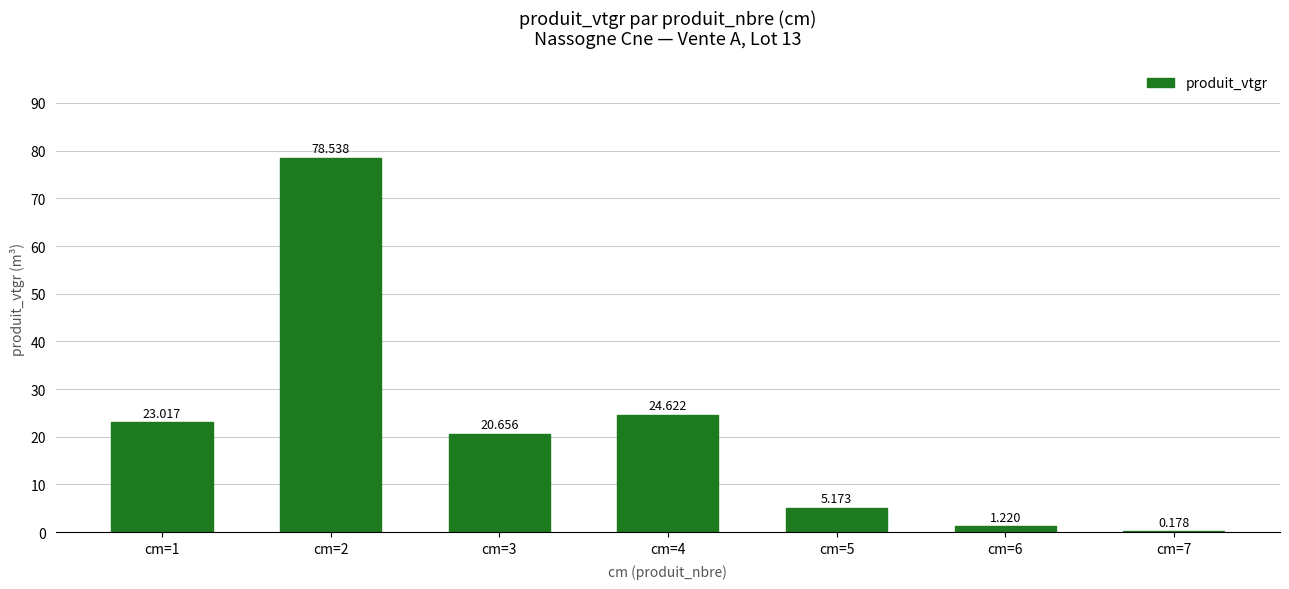

How many series are shown in this chart?

1